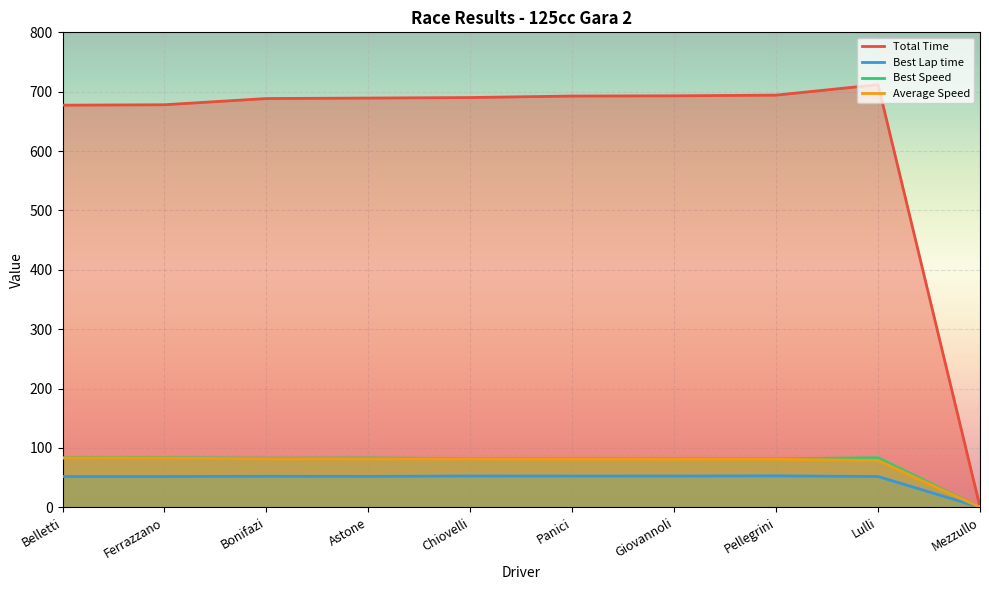

Which category has the highest value in the Total Time series?

Lulli